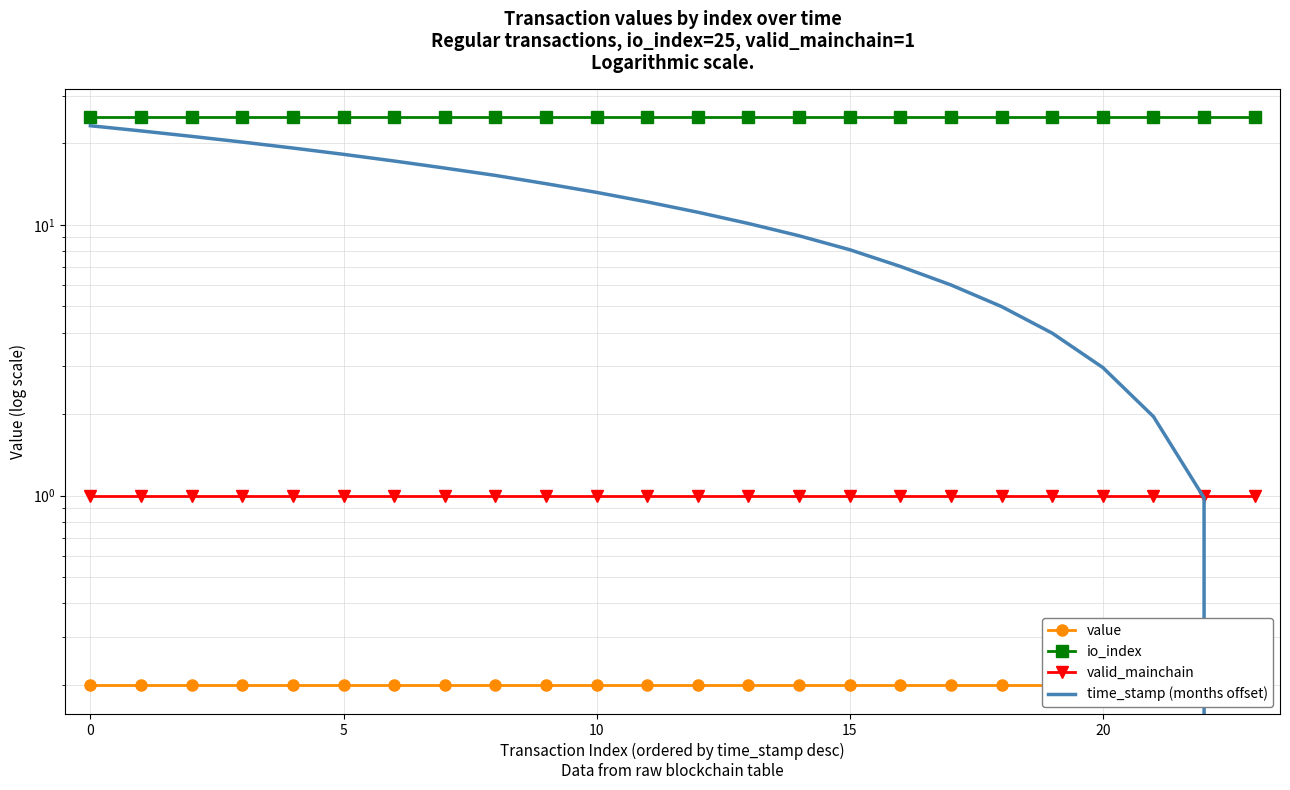

What is the average value of the value series?

0.2